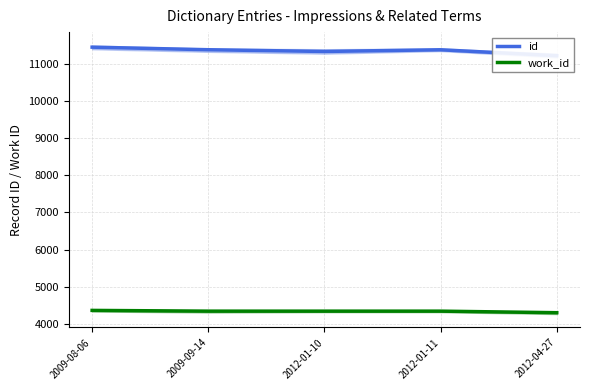

True or false: id and work_id cross at least once.

False